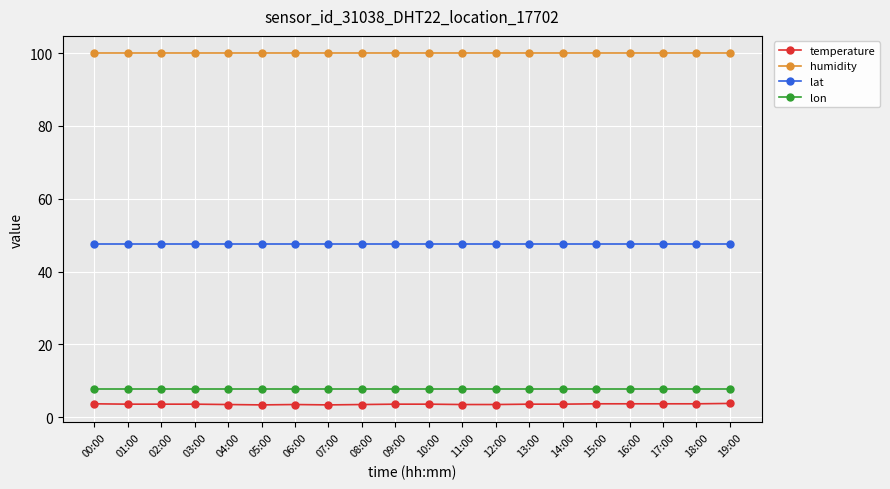

What is the smallest value displayed?

3.4